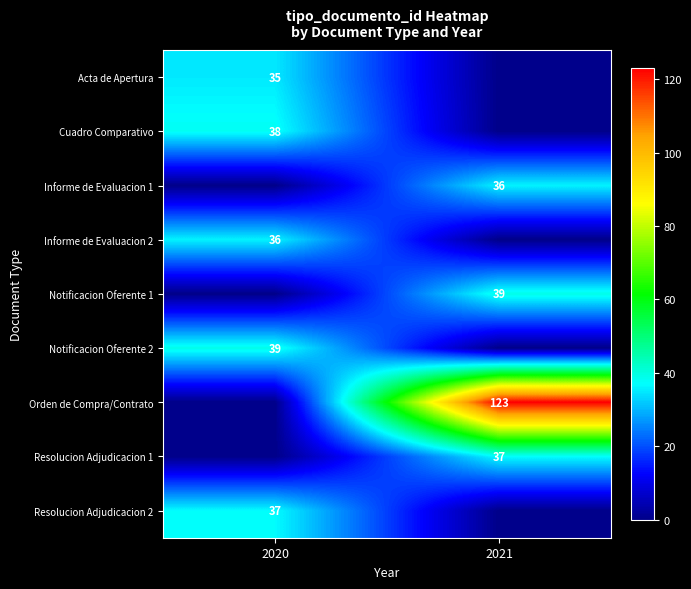

Is it true that Notificacion Oferente 2 equals 22 at 2020?

False